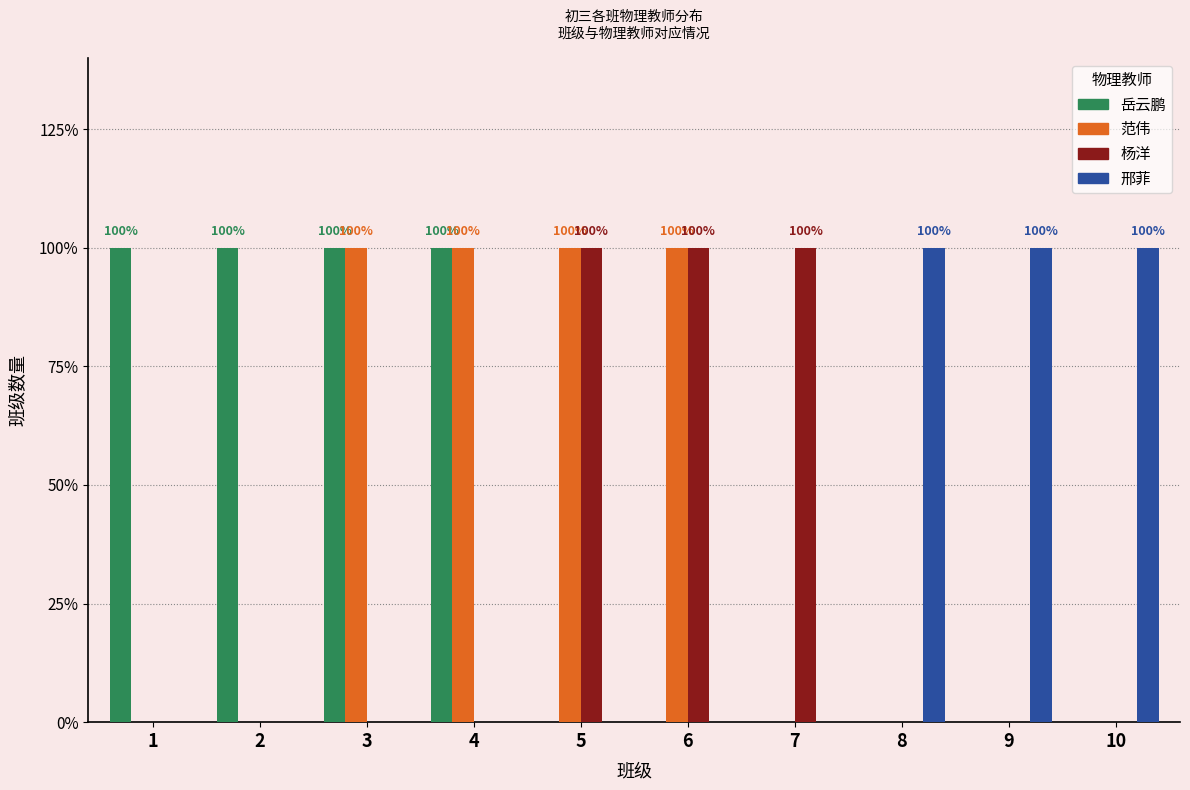

True or false: 范伟 has a value of 0 at 8.

True